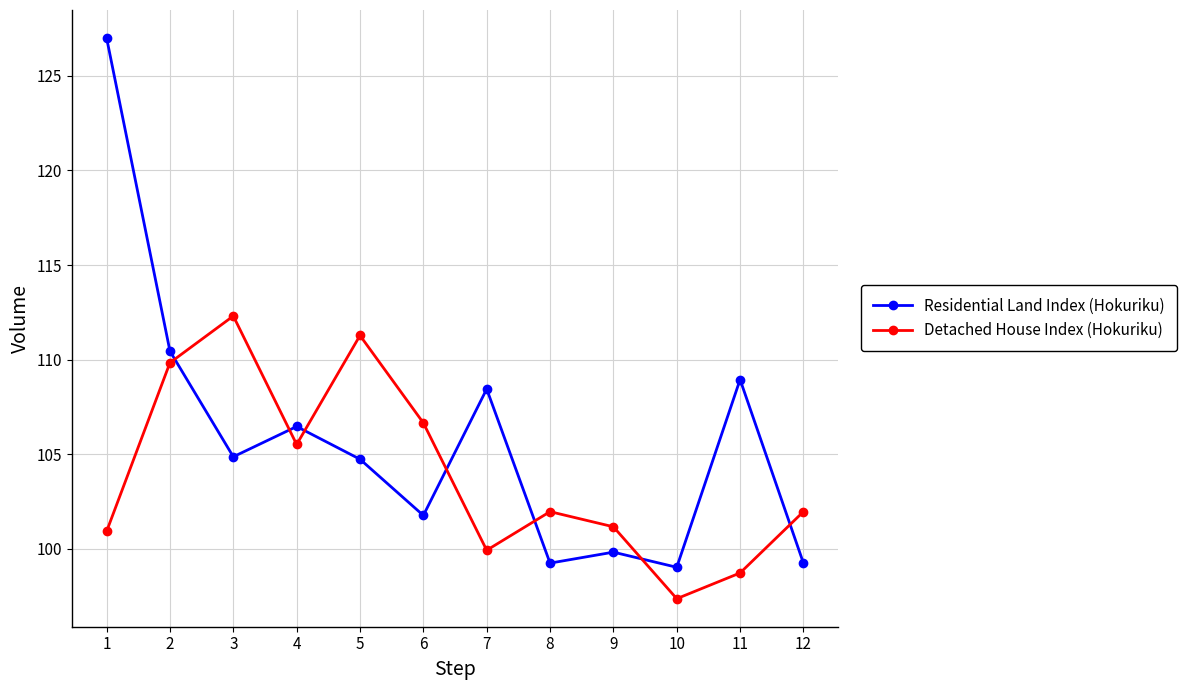

Where is Detached House Index (Hokuriku) nearest to the value 104?

4